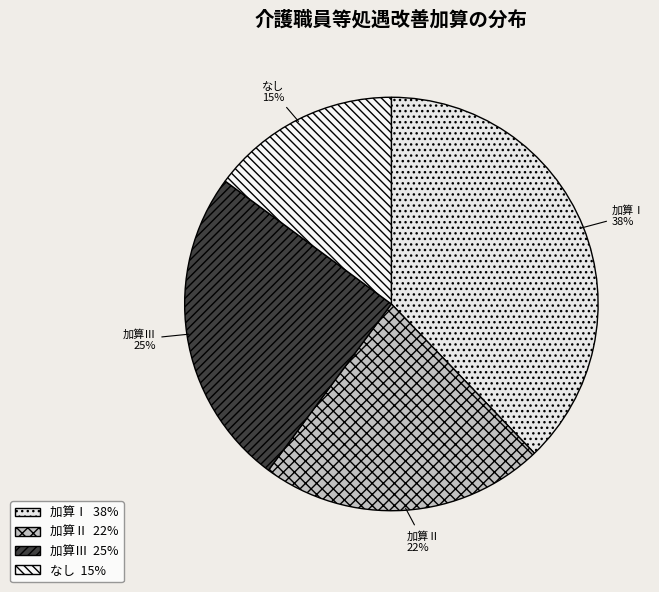

What percentage is the 加算Ⅱ slice, to the nearest percent?

22%